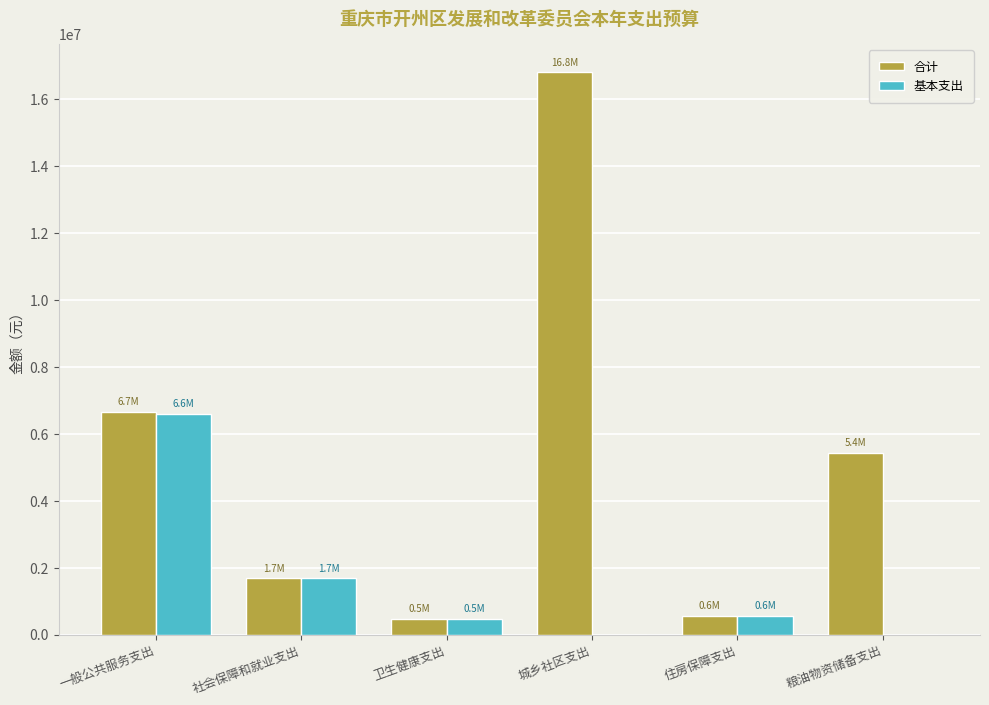

How many groups of bars are there?

6